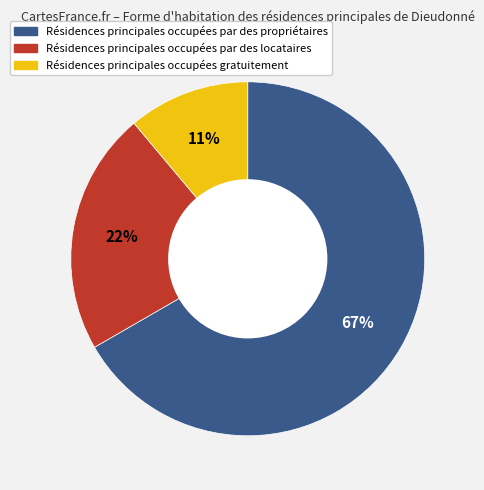

Does any single category account for the majority?

Yes